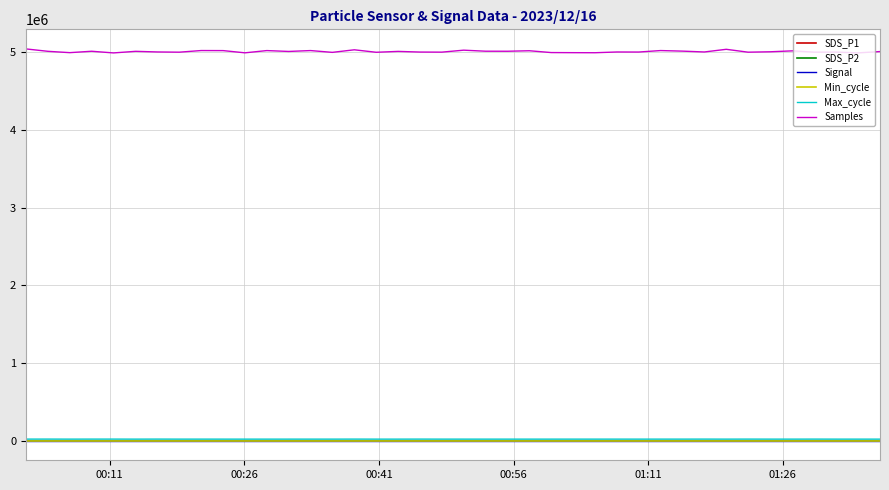

True or false: Min_cycle and Samples intersect in this chart.

False